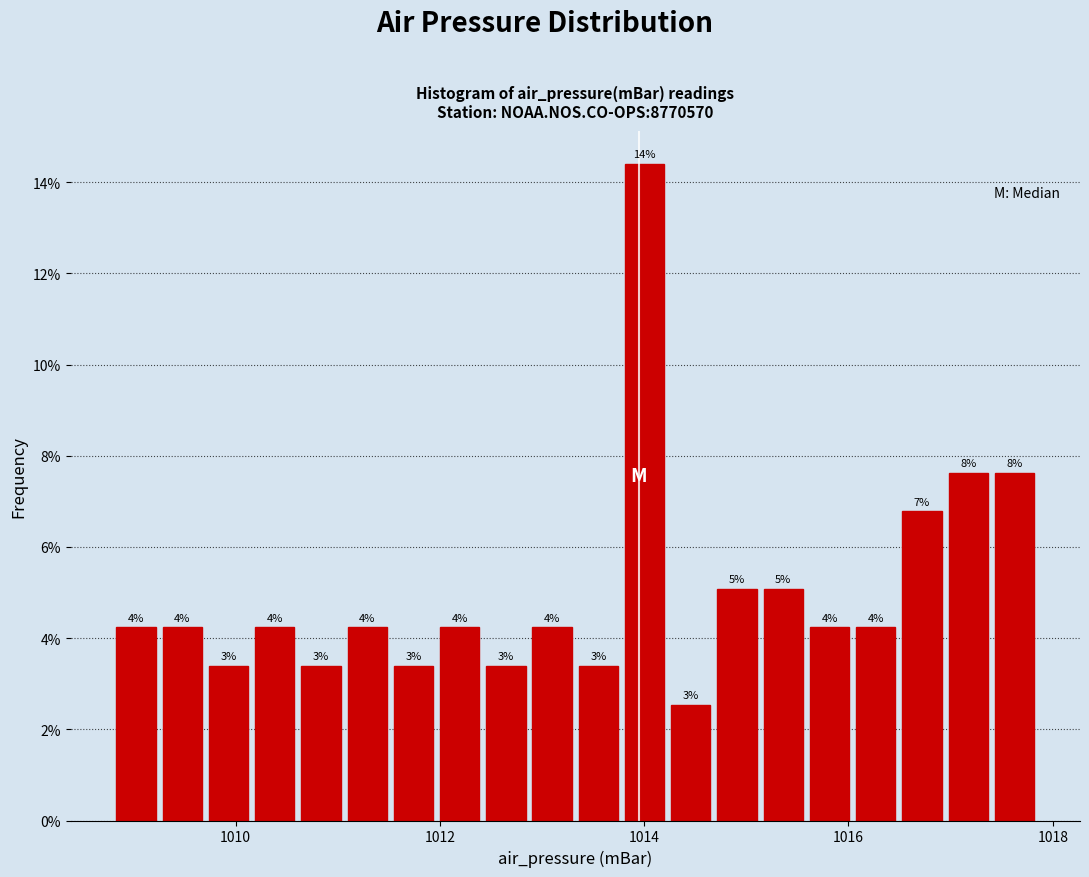

Read against the x-axis, roughly where is the centre of the tallest bar?

1014.0